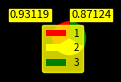

Count the number of slices in the pie.

3